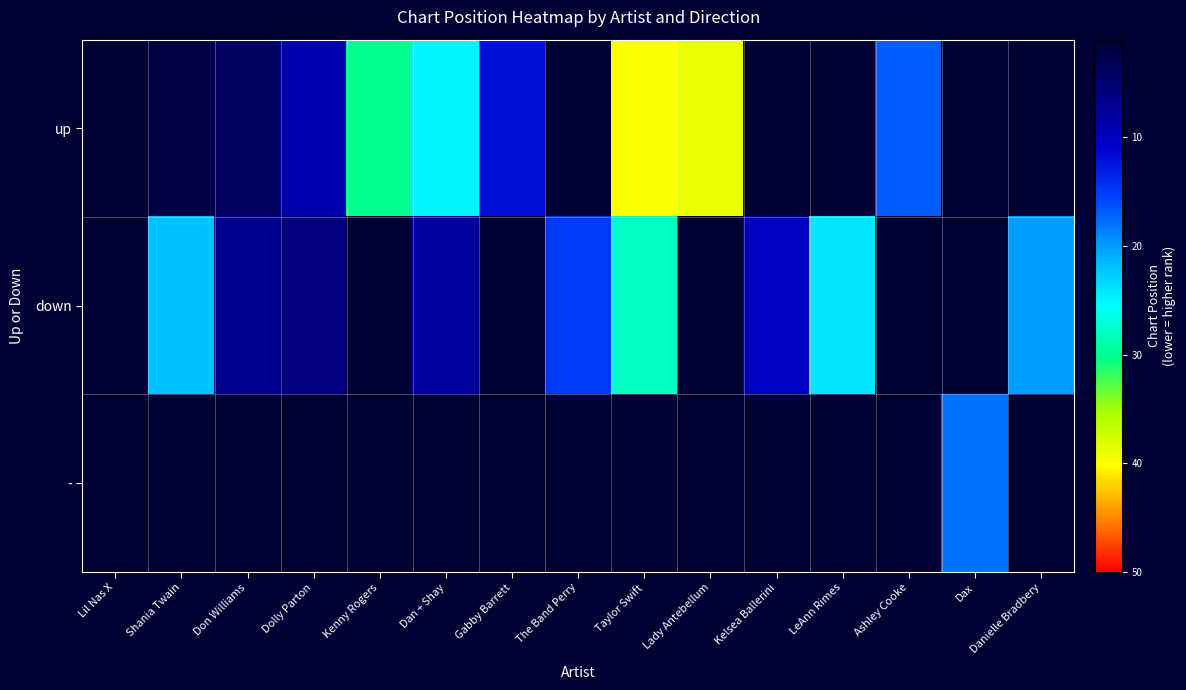

The value of up at Taylor Swift is 66.2. True or false?

False